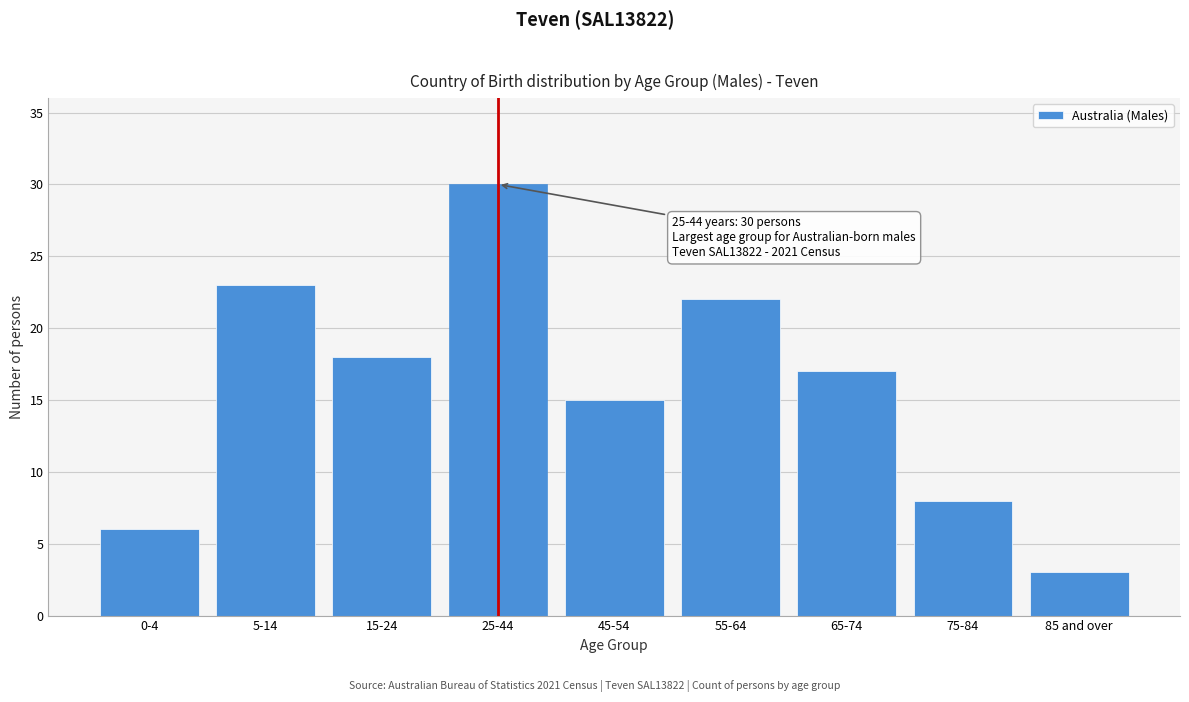

Reading left to right, list all the values displayed in this chart.

0-4=6	5-14=23	15-24=18	25-44=30	45-54=15	55-64=22	65-74=17	75-84=8	85 and over=3